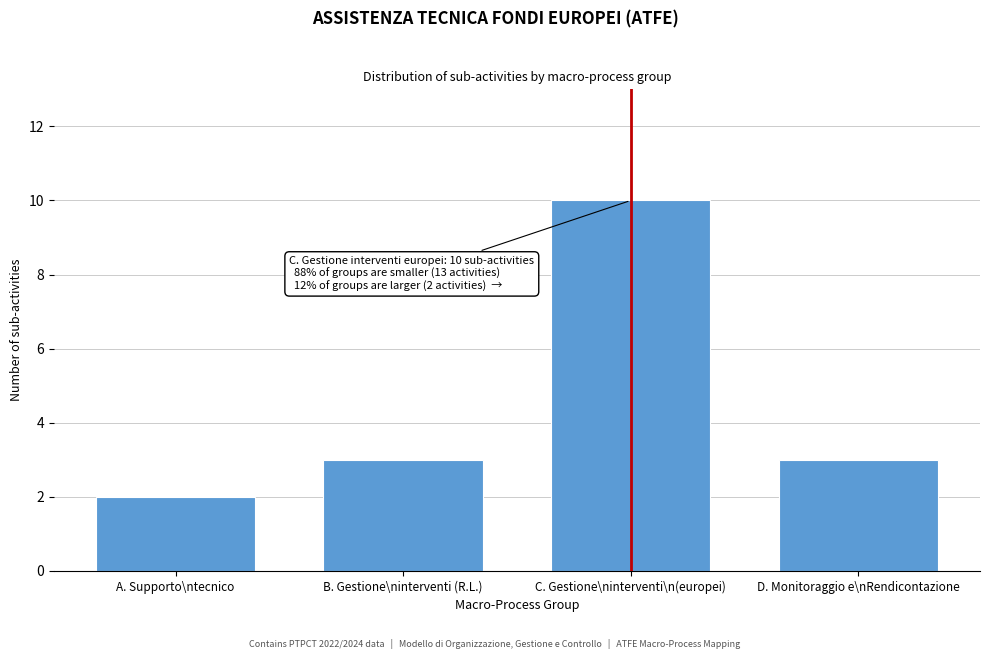

Reading left to right, list all the values displayed in this chart.

2	3	10	3